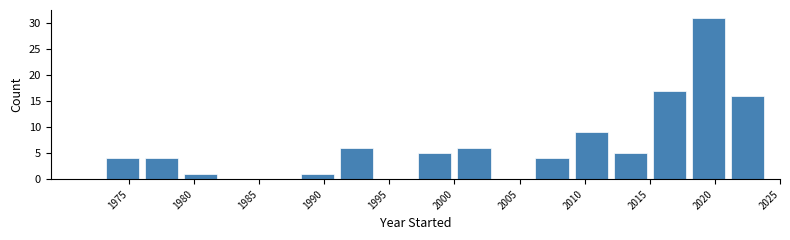

Reading left to right, list every bar in this chart as the range it spans on the x-axis followed by its height. The values are not printed on the chart, so give them approximately, as read against the axis.

1970 to 1973: 0
1973 to 1976: 4
1976 to 1979: 4
1979 to 1982: 1
1982 to 1985: 0
1985 to 1988: 0
1988 to 1991: 1
1991 to 1994: 6
1994 to 1997: 0
1997 to 2000: 5
2000 to 2003: 6
2003 to 2006: 0
2006 to 2009: 4
2009 to 2012: 9
2012 to 2015: 5
2015 to 2018: 17
2018 to 2021: 31
2021 to 2024: 16